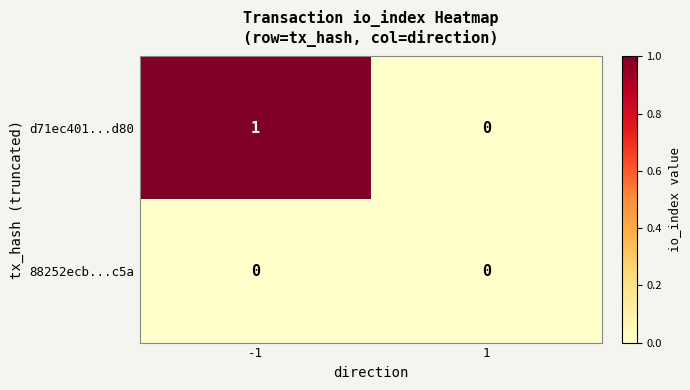

Which series has the widest spread of values?

d71ec401...d80